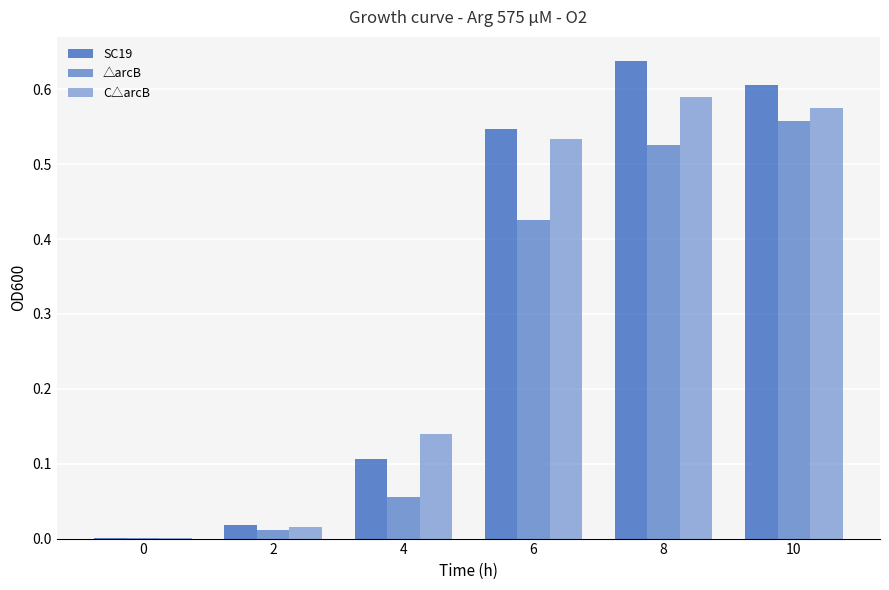

How many distinct data groups are displayed?

3